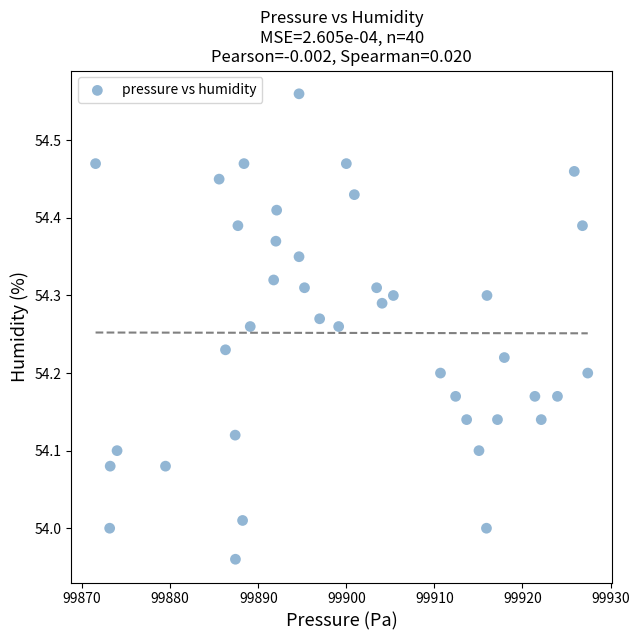

What is the range of Y values (max minus min)?

0.6